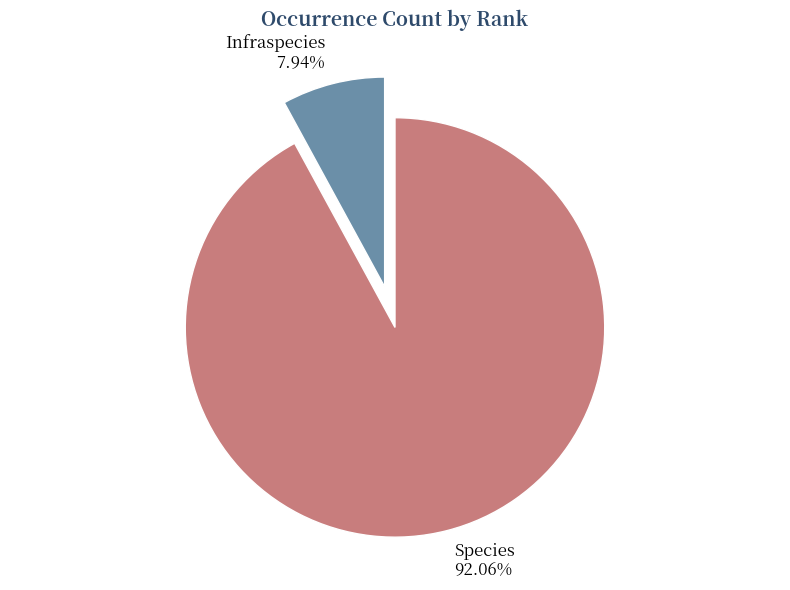

Approximately how many times larger is the value at Species compared to Infraspecies?

11.6